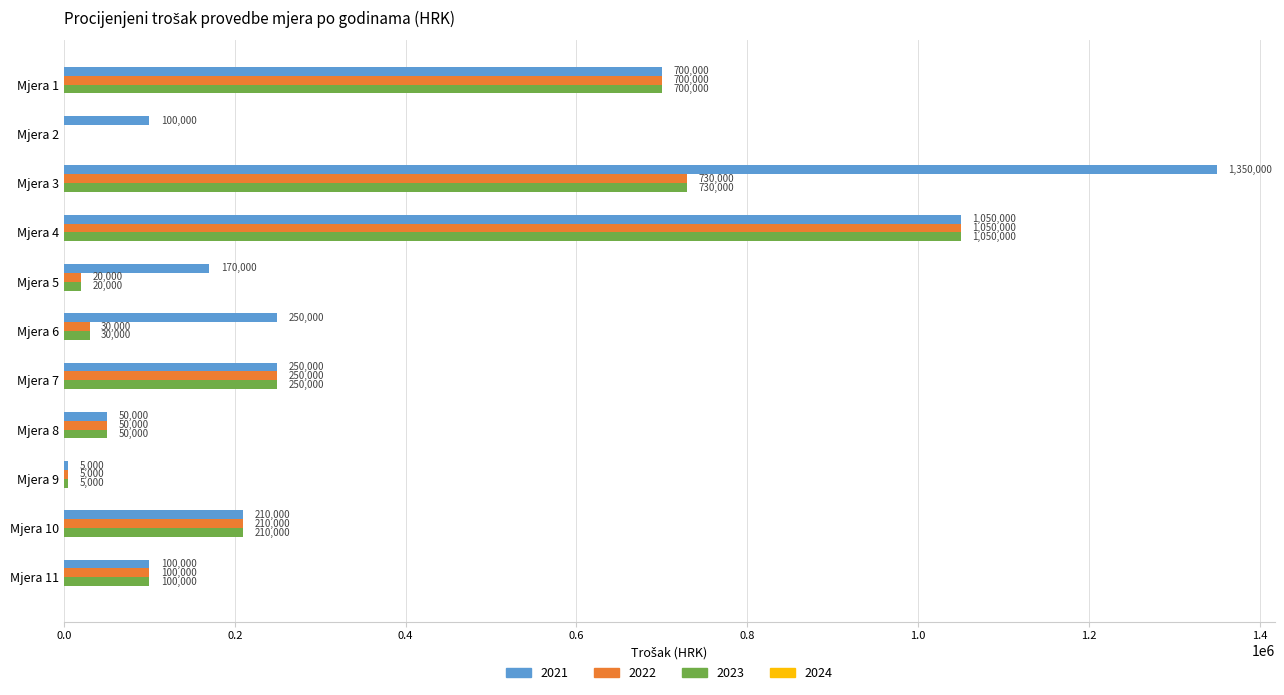

Which series has the largest total across all categories?

2021